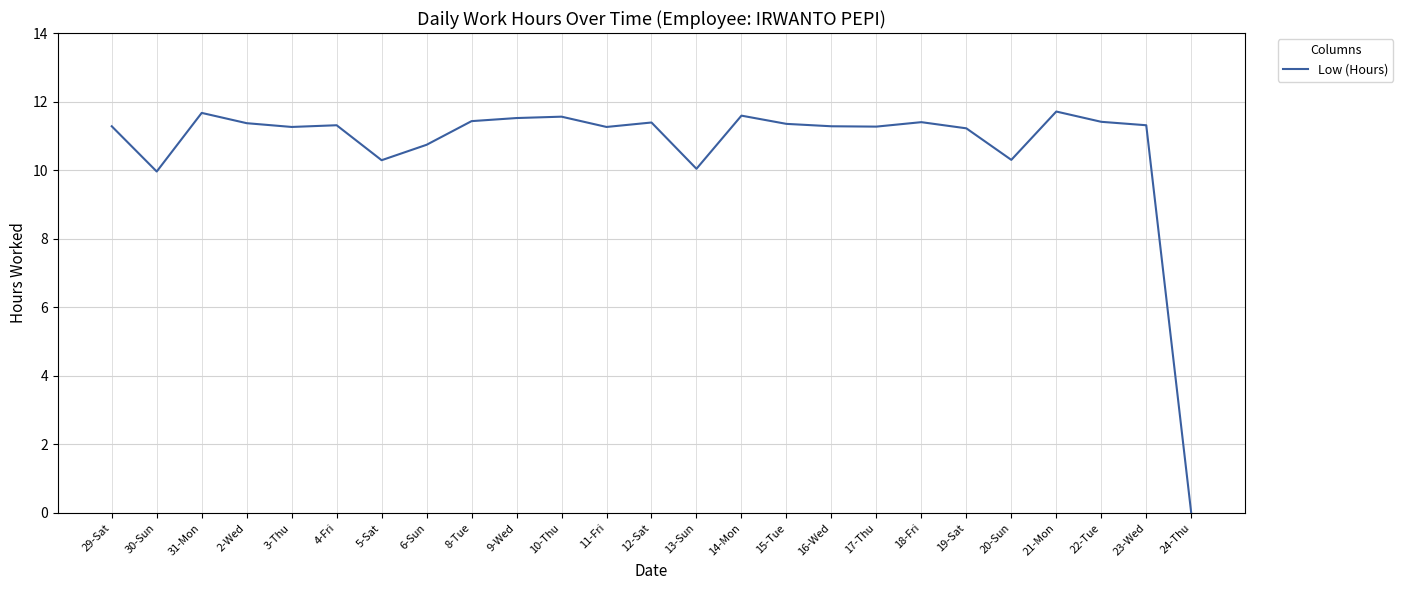

Where does the data first go above 11?

29-Sat